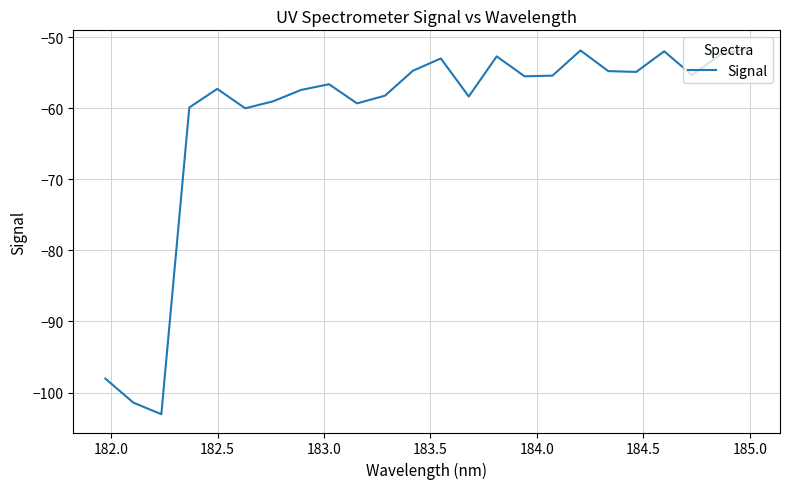

What is the smallest value displayed?

-103.1